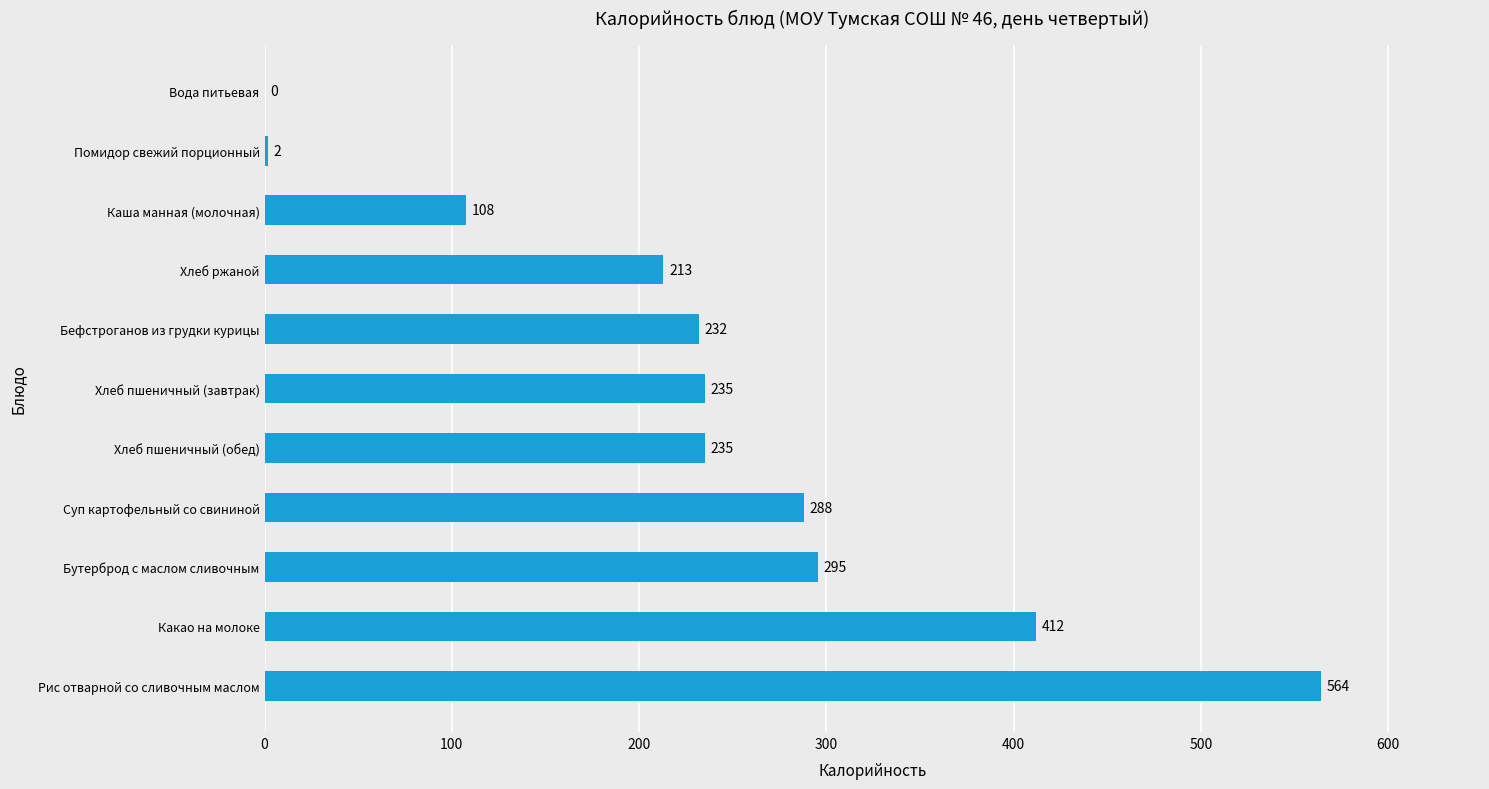

True or false: the data shows 235.0 at Хлеб пшеничный (обед).

True